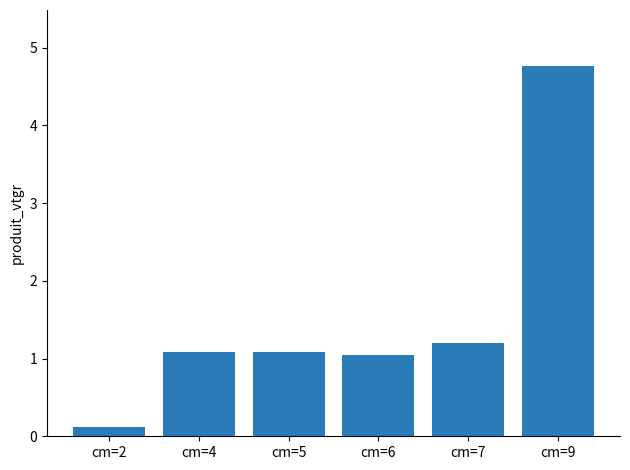

Is it true that the value at cm=7 is 0.4?

False